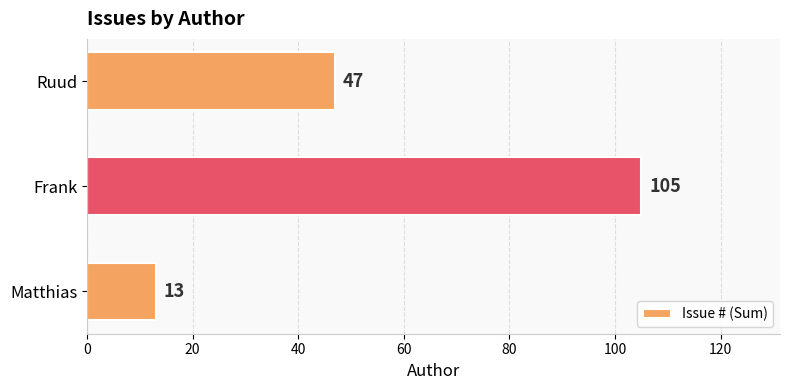

How many series are shown in this chart?

1